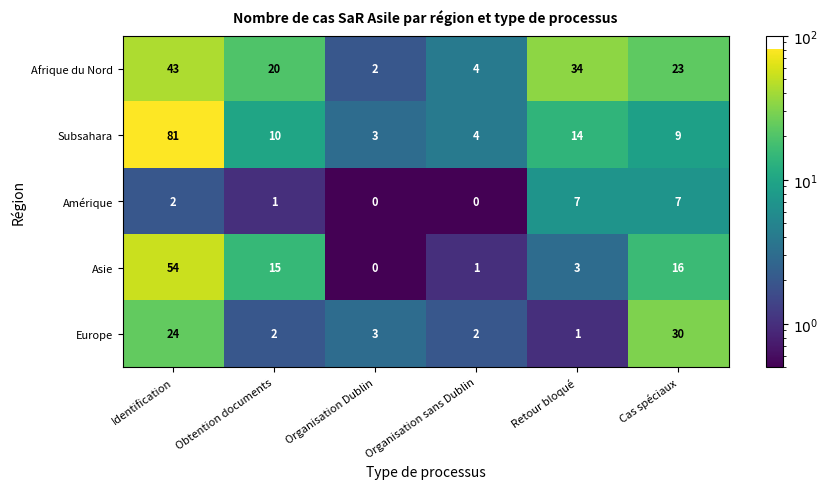

What is the sum of all Subsahara values?

121